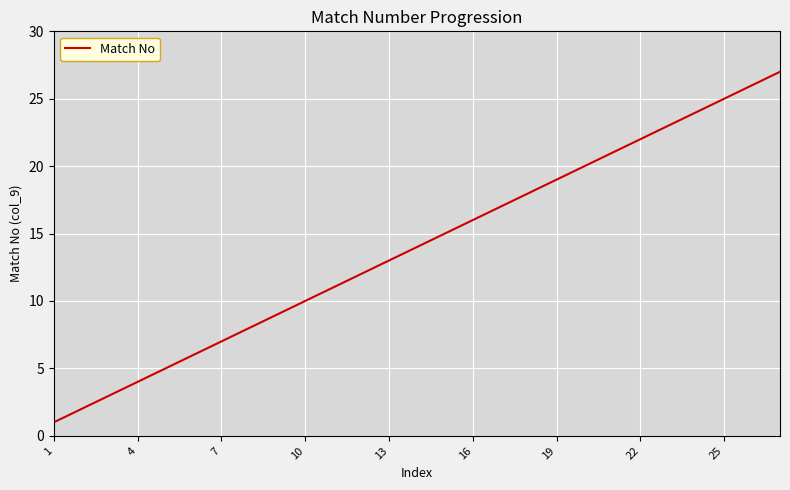

What is the maximum value shown in the chart?

27